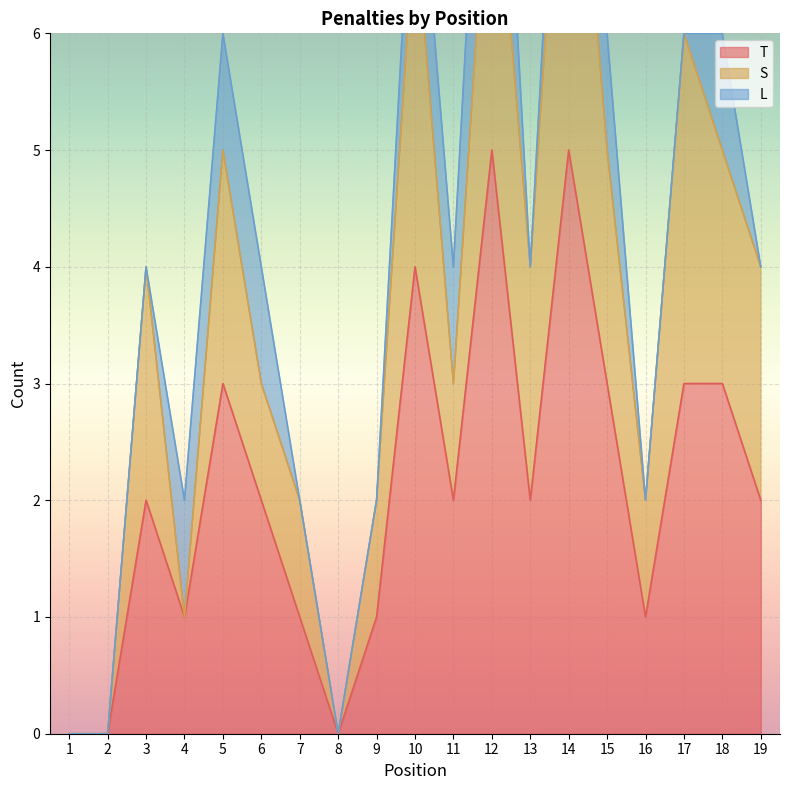

How many lines are shown in the chart?

3